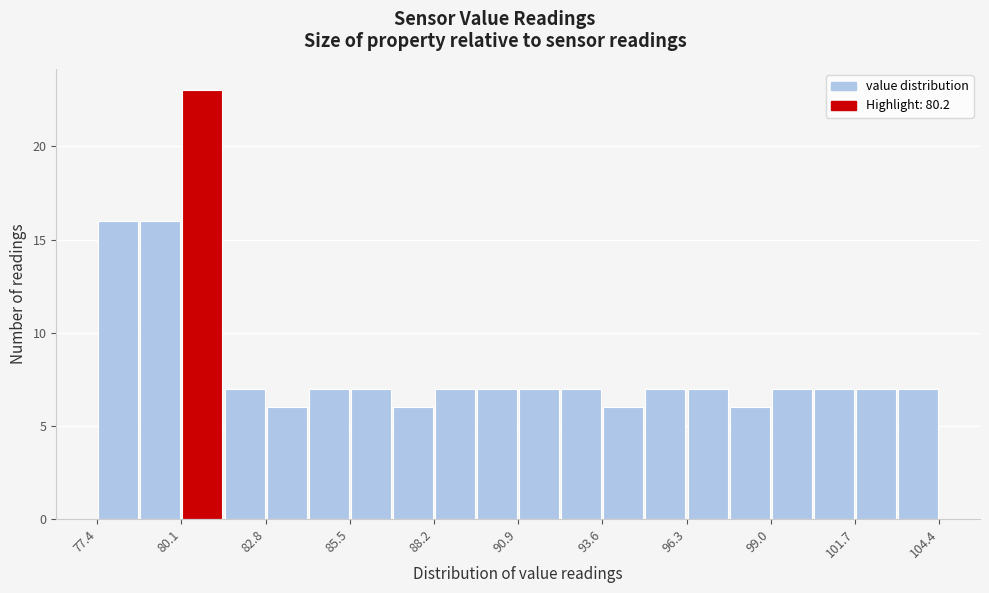

Read against the x-axis, roughly where is the centre of the tallest bar?

81.0